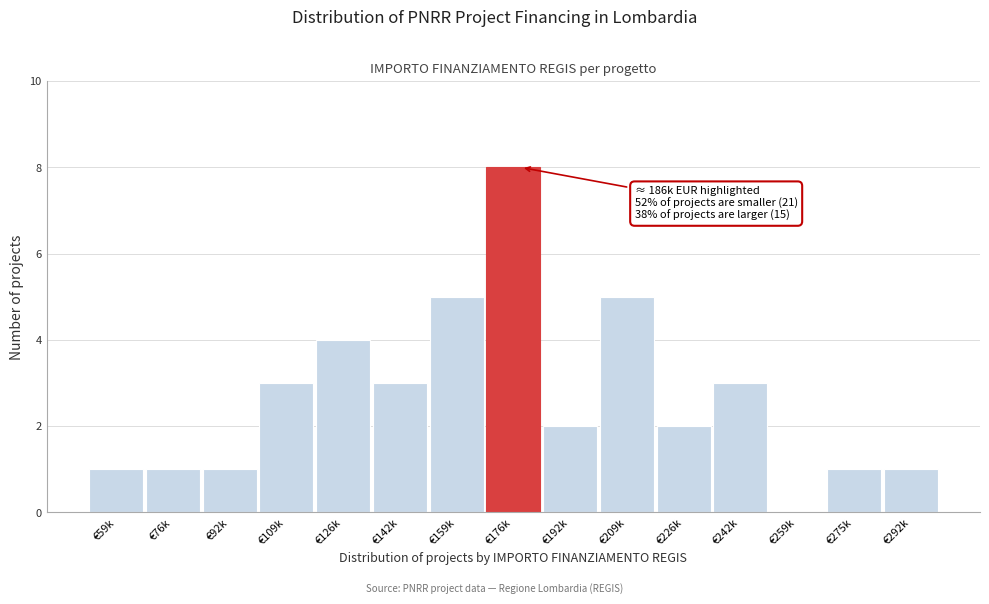

Reading left to right, list all the values displayed in this chart.

€59k=1	€76k=1	€92k=1	€109k=3	€126k=4	€142k=3	€159k=5	€176k=8	€192k=2	€209k=5	€226k=2	€242k=3	€259k=0	€275k=1	€292k=1